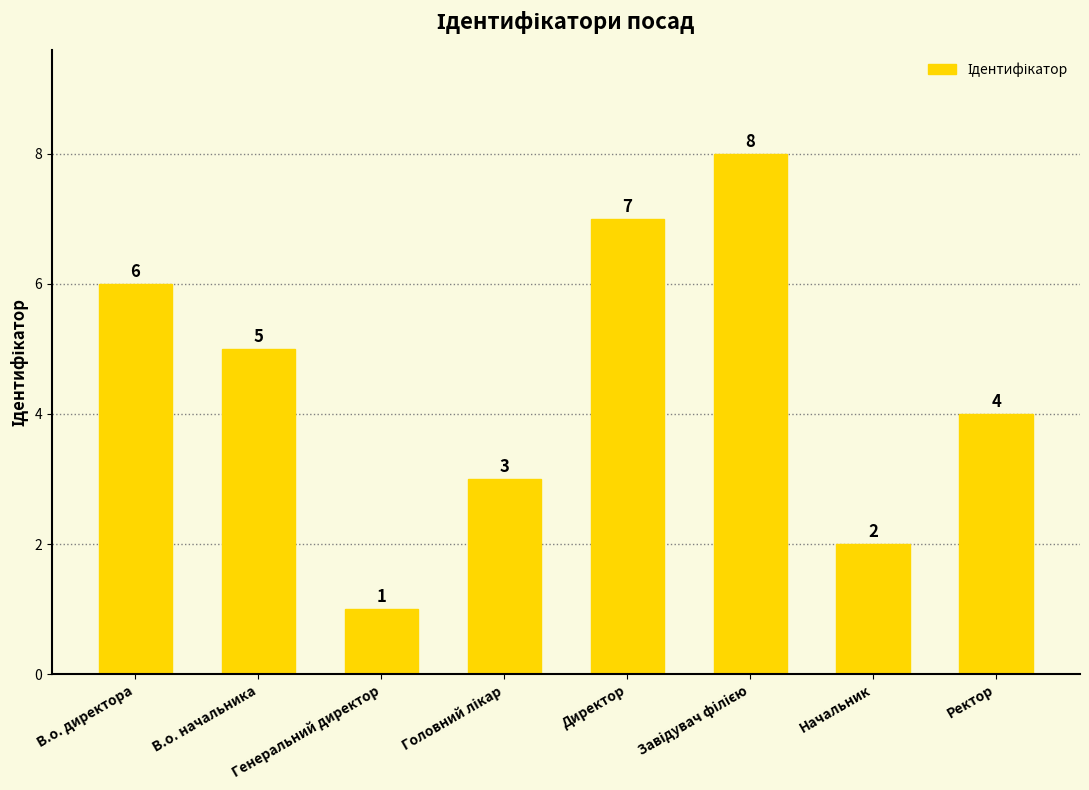

True or false: the data shows 5 at В.о. начальника.

True